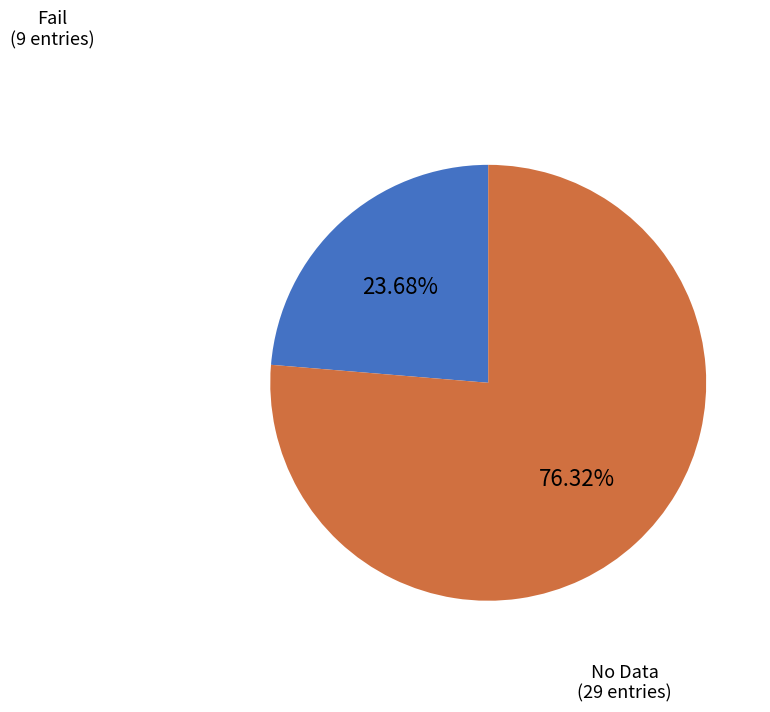

To the nearest percent, what is the average slice percentage?

50%